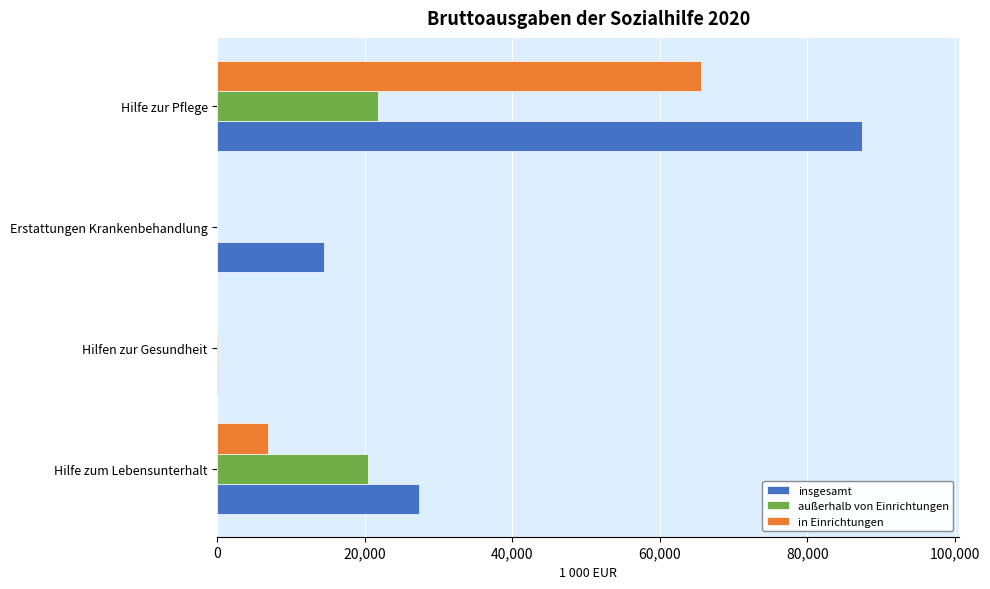

At which category is the sum across all series the highest?

Hilfe zur Pflege